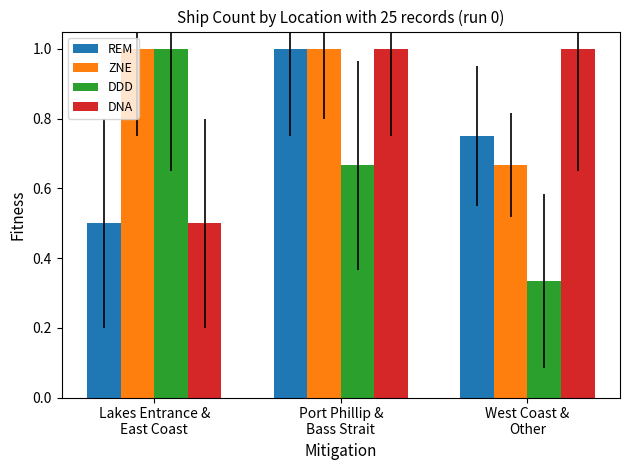

At how many categories does at least one series exceed 0?

3